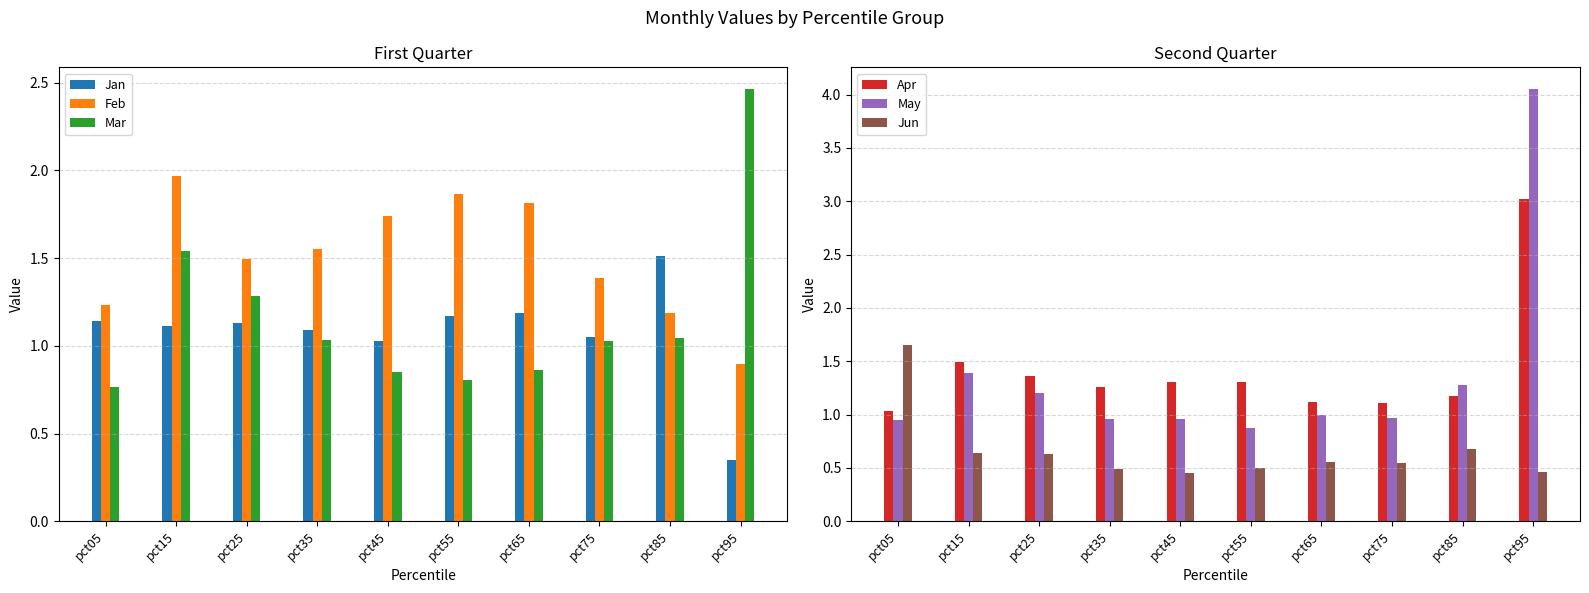

Is it true that Apr equals 0.4 at pct15?

False